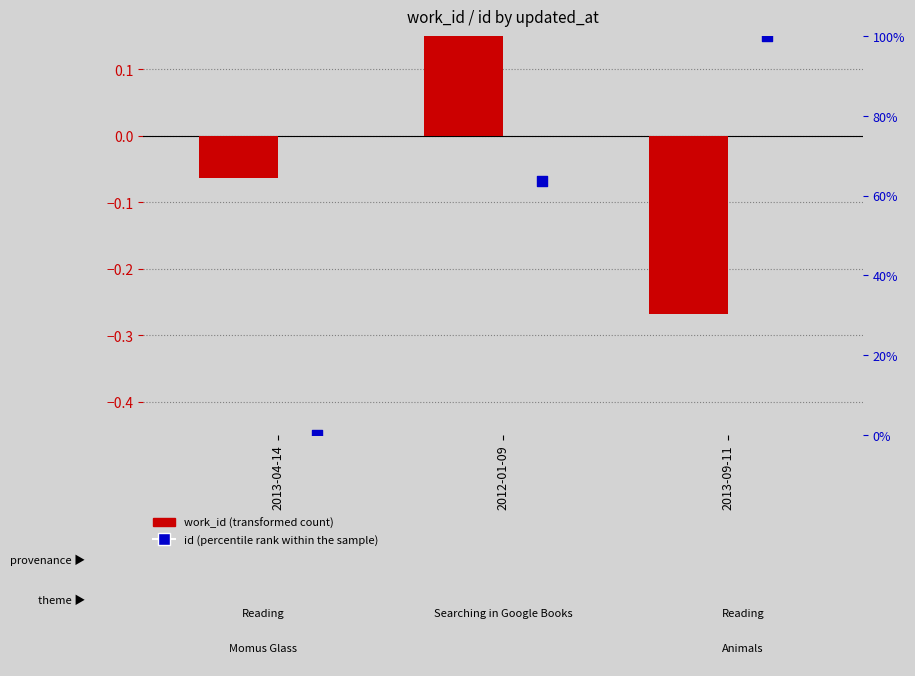

What is the total value across all series at 2013-09-11?

99.7